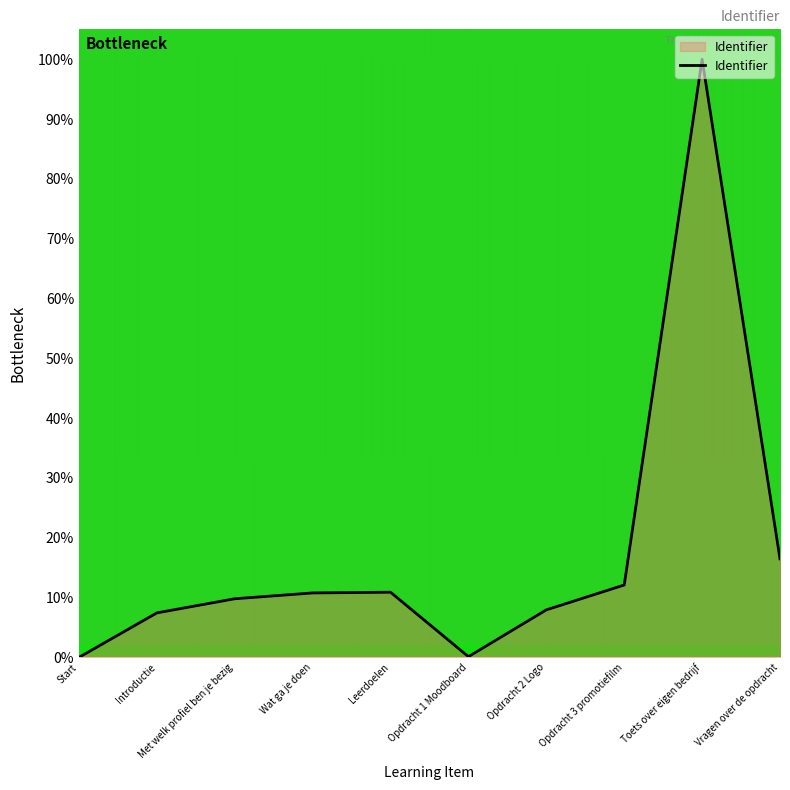

What position from the left is Vragen over de opdracht?

10